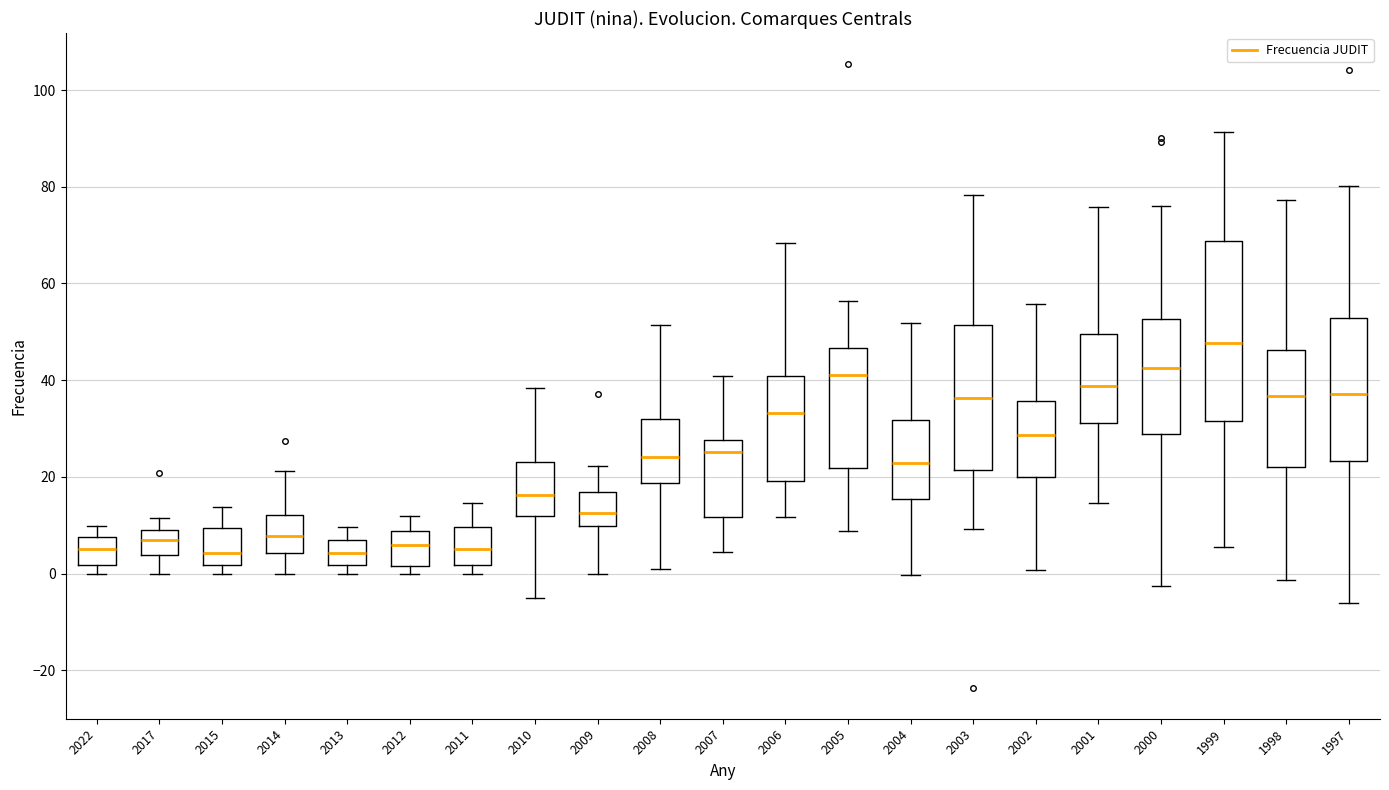

Which box is the tallest, from its lower edge to its upper edge?

1999